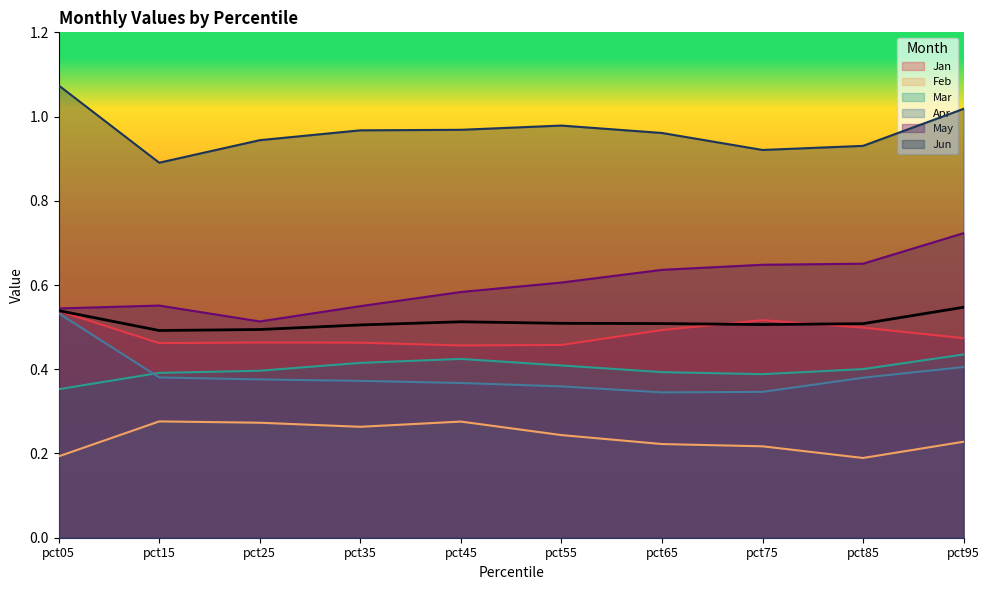

Reading right to left, what are all the values shown in this chart?

Jan: 0.5	0.5	0.5	0.5	0.5	0.5	0.5	0.5	0.5	0.5
Feb: 0.2	0.2	0.2	0.2	0.2	0.3	0.3	0.3	0.3	0.2
Mar: 0.4	0.4	0.4	0.4	0.4	0.4	0.4	0.4	0.4	0.4
Apr: 0.4	0.4	0.3	0.3	0.4	0.4	0.4	0.4	0.4	0.5
May: 0.7	0.7	0.6	0.6	0.6	0.6	0.5	0.5	0.6	0.5
Jun: 1.0	0.9	0.9	1.0	1.0	1.0	1.0	0.9	0.9	1.1